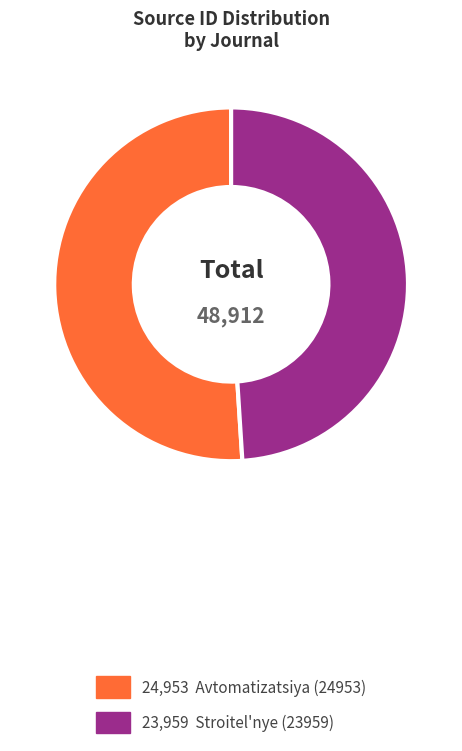

Is there any slice that represents more than half of the pie?

Yes